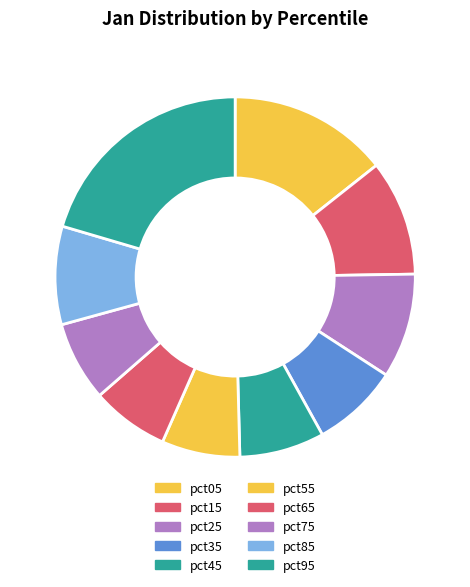

Is it true that pct65 is 7% of the pie?

True